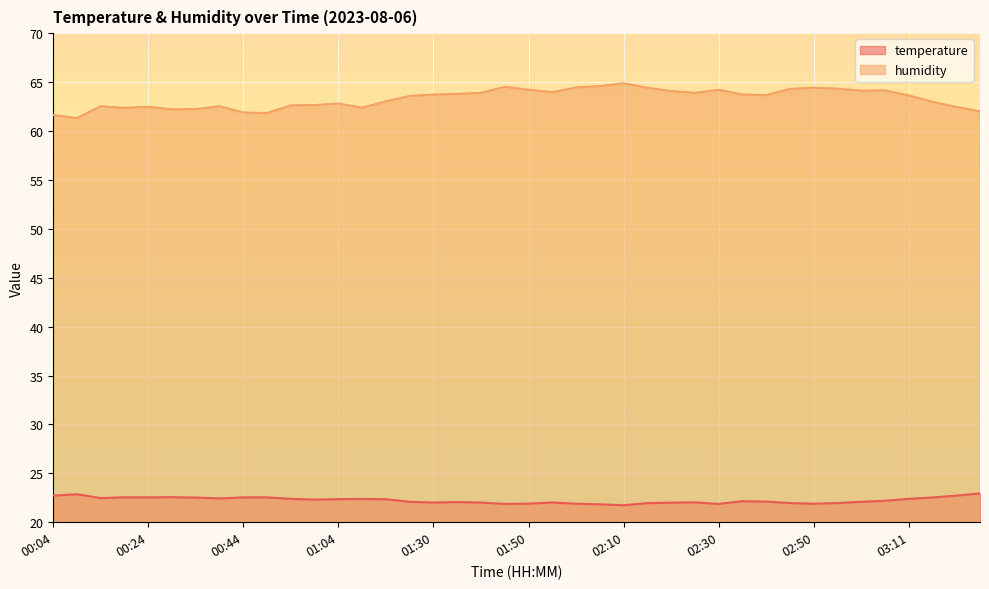

Which series has the widest spread of values?

humidity